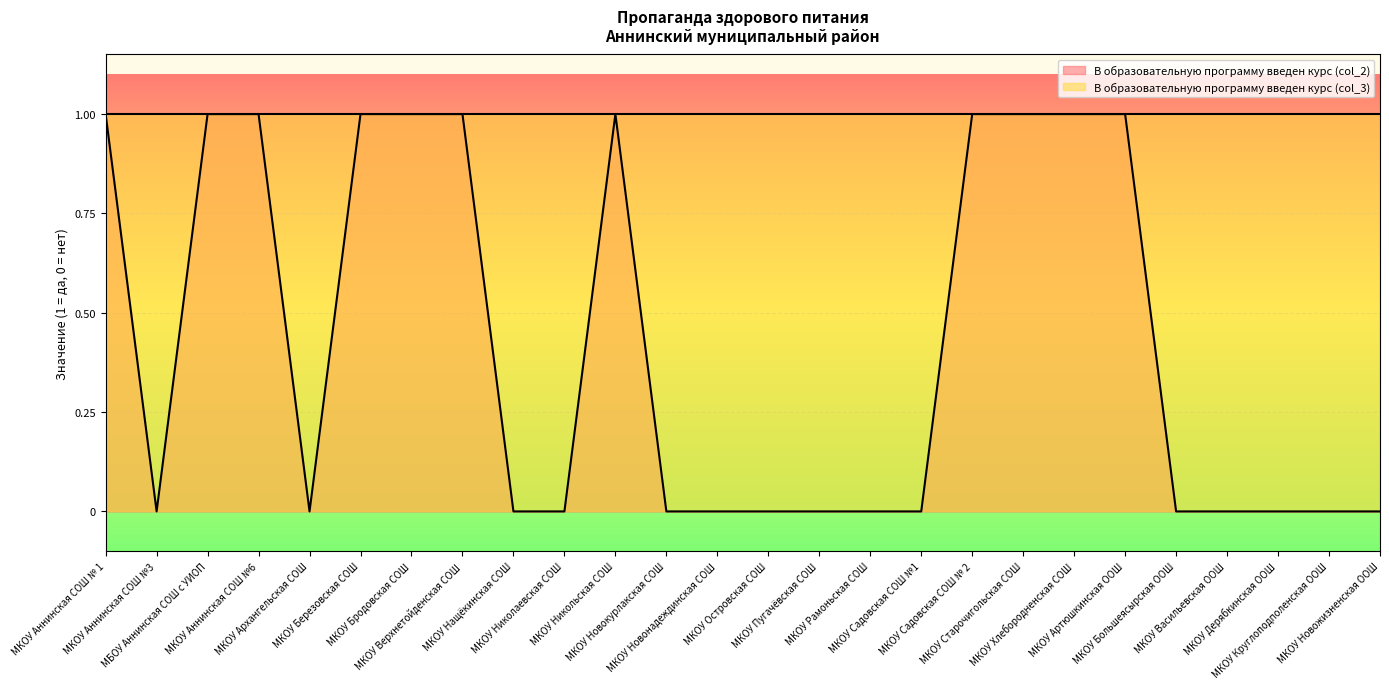

What is the maximum value shown in the chart?

1